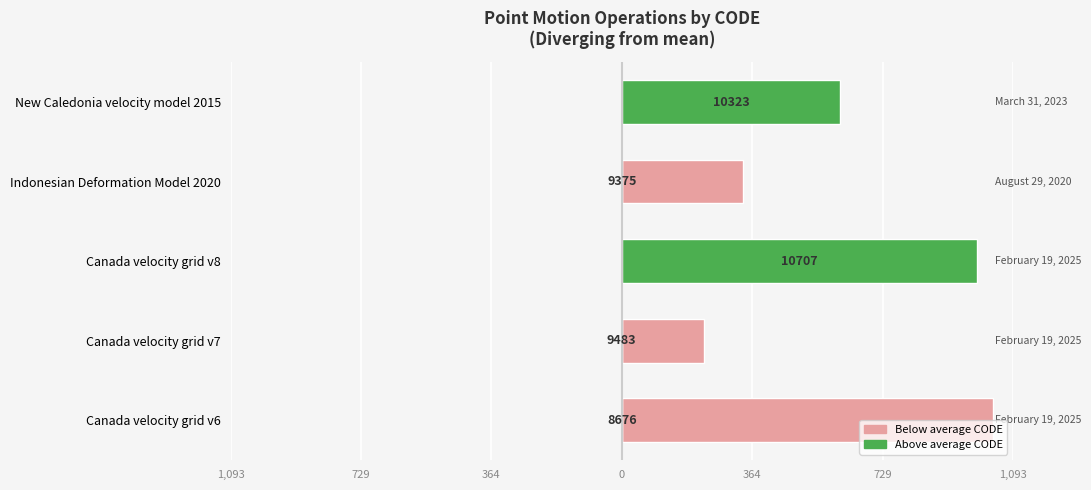

Rank the series at Indonesian Deformation Model 2020 from highest to lowest value.

Below average CODE, Above average CODE